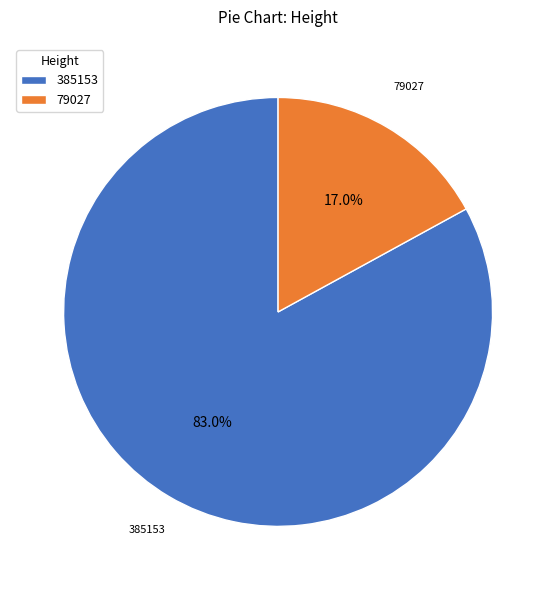

How many slices are in this pie chart?

2